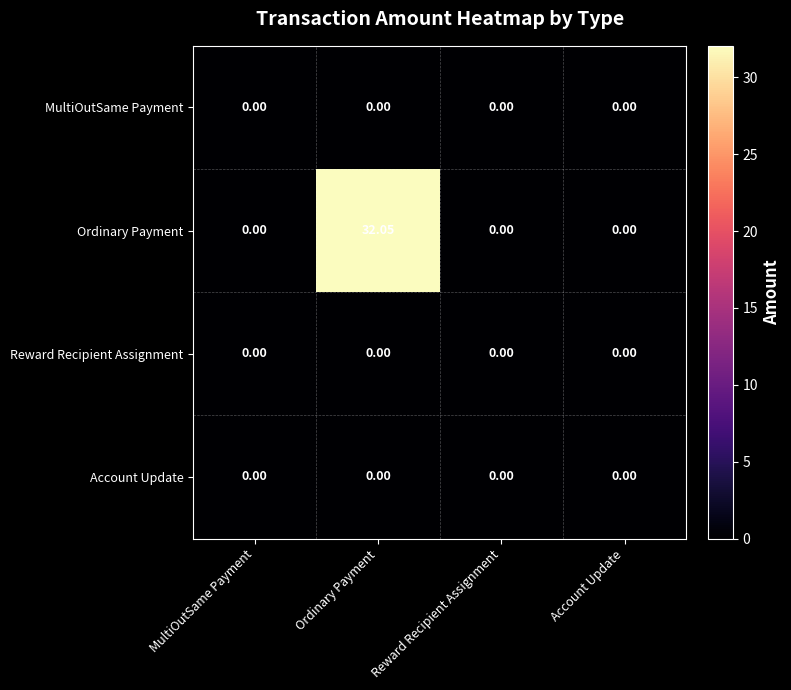

Which series has the widest spread of values?

Ordinary Payment